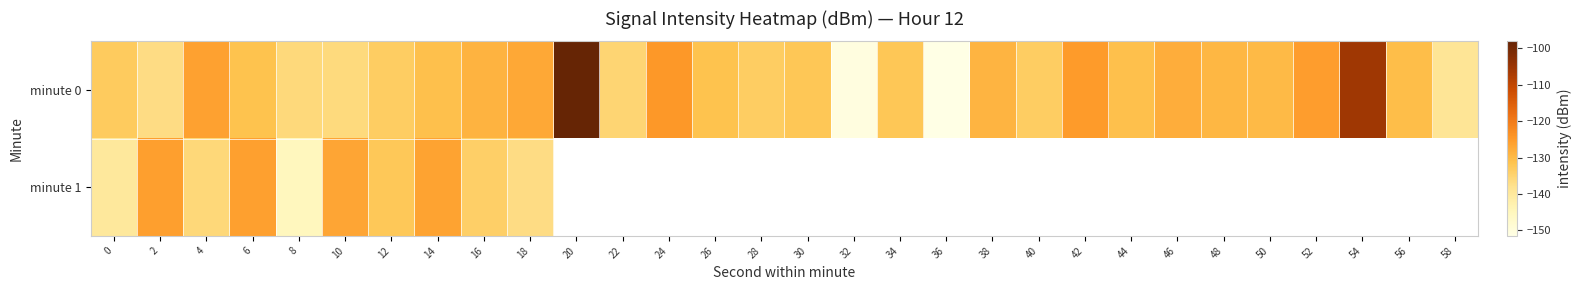

Which series changed the most between 30 and 40?

minute 0